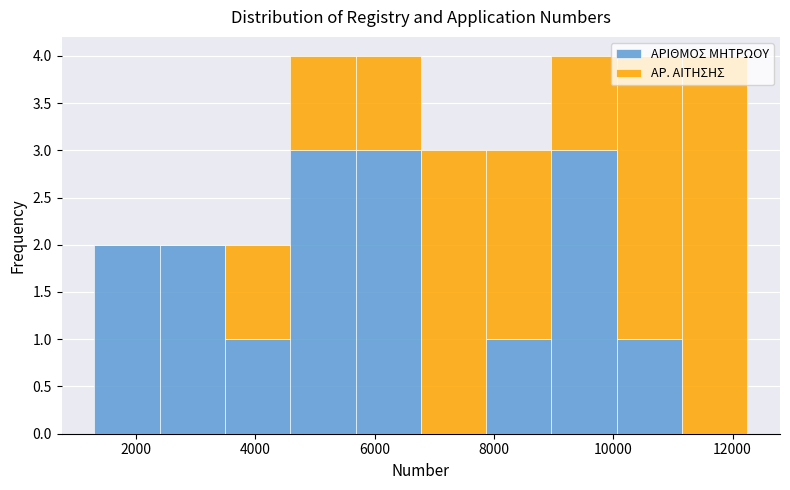

What is the total height of the stacked bar covering 6800 to 7800 on the x-axis? Neither the bar edges nor the heights are printed on the chart, so give them approximately, as read against the axes.

3